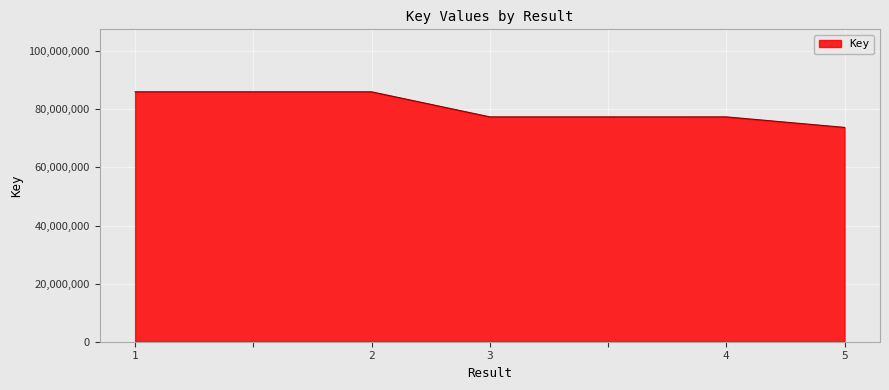

What is the average value?

80583315